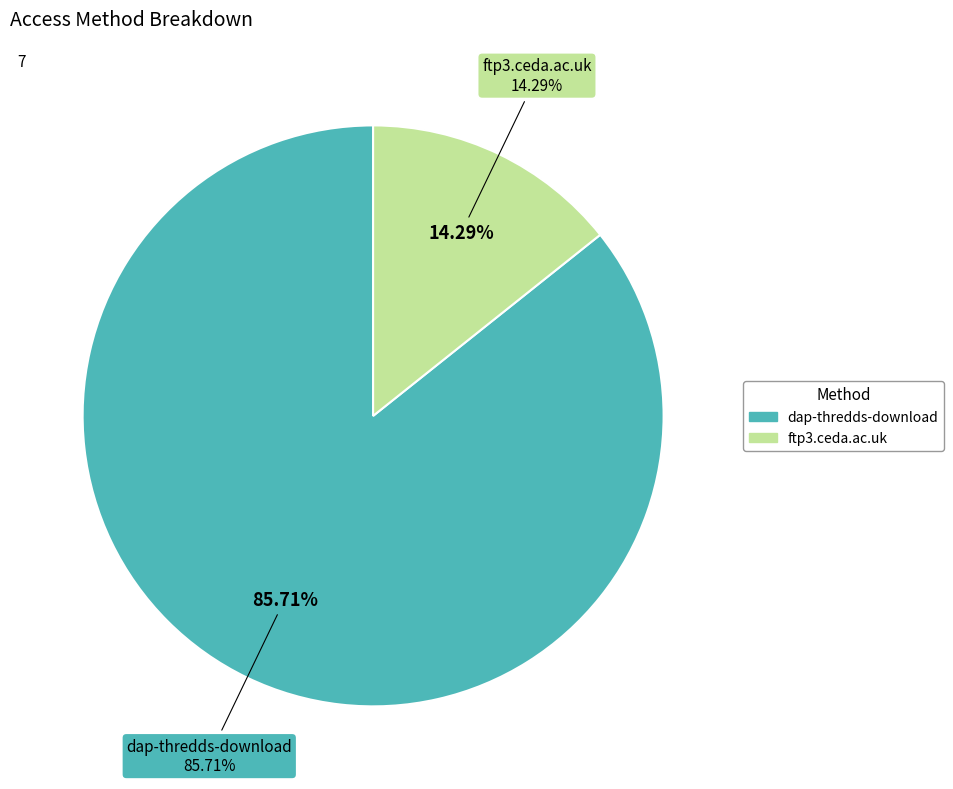

The ftp3.ceda.ac.uk slice represents 1% of the pie. True or false?

False